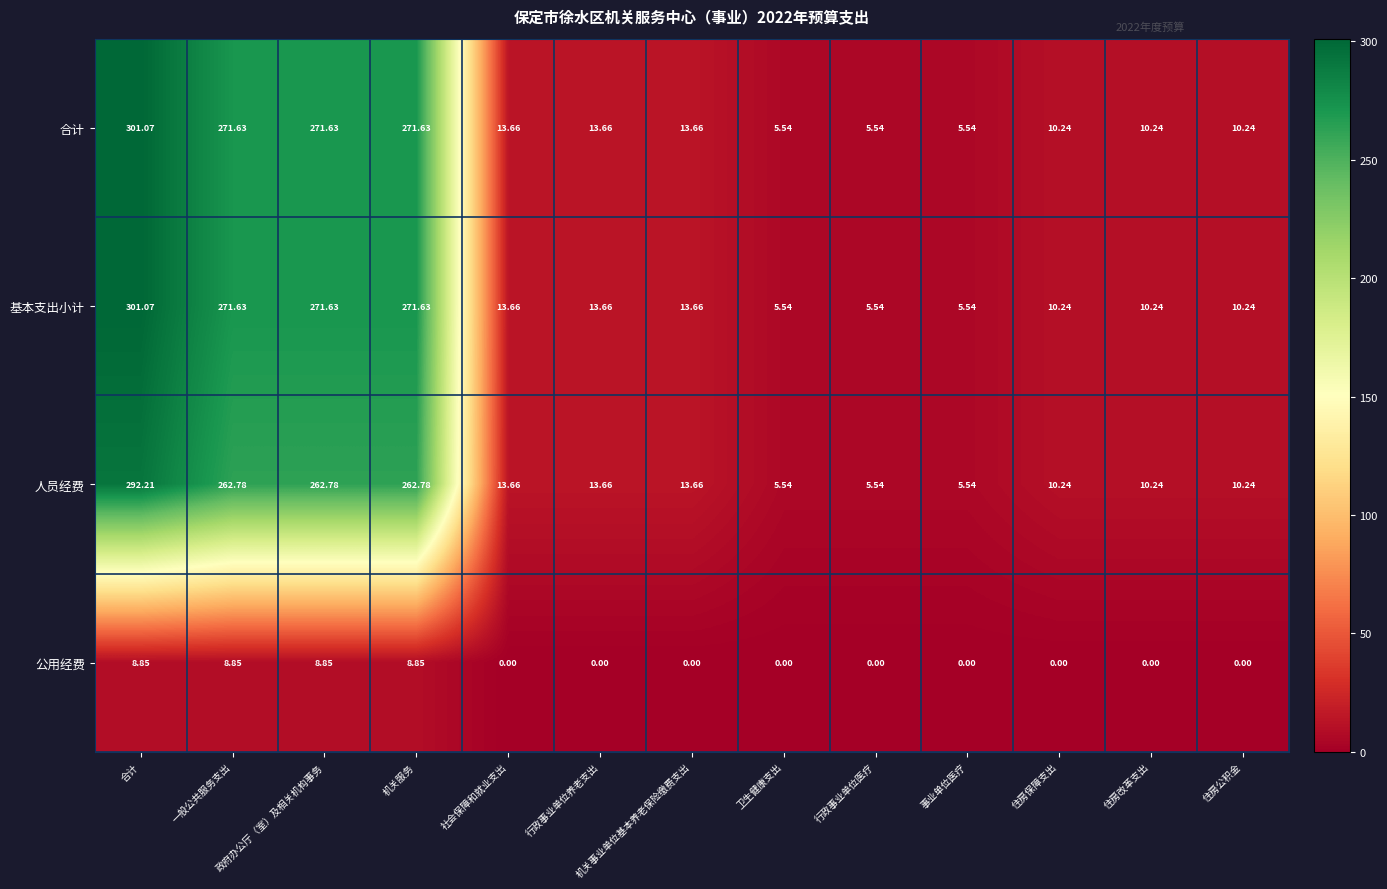

Is the value of 公用经费 at 行政事业单位养老支出 greater than the value of 人员经费 at 行政事业单位医疗?

No